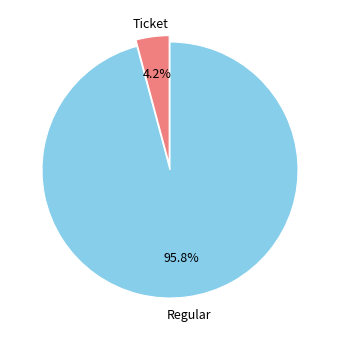

Which slice is the largest?

Regular